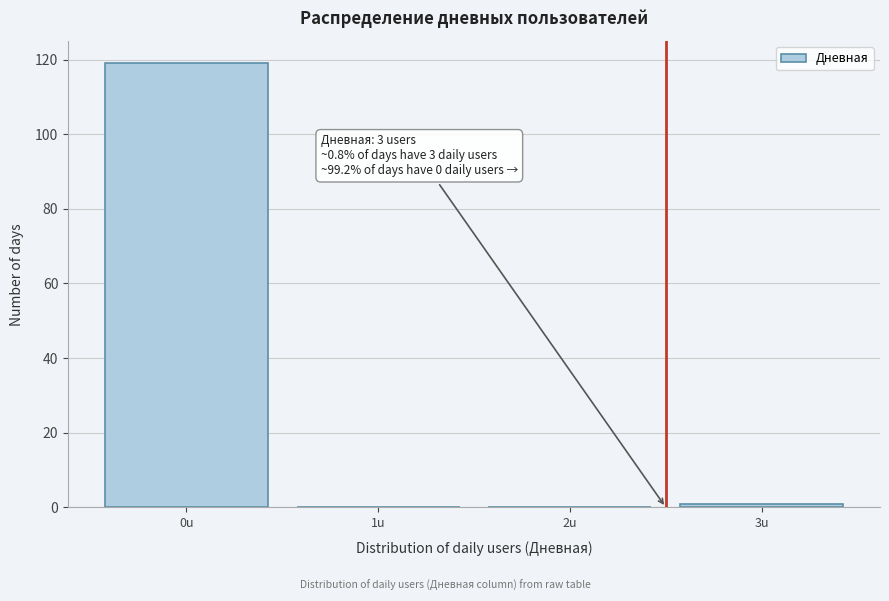

Reading left to right, transcribe all the data shown in this chart.

0u=119	1u=0	2u=0	3u=1